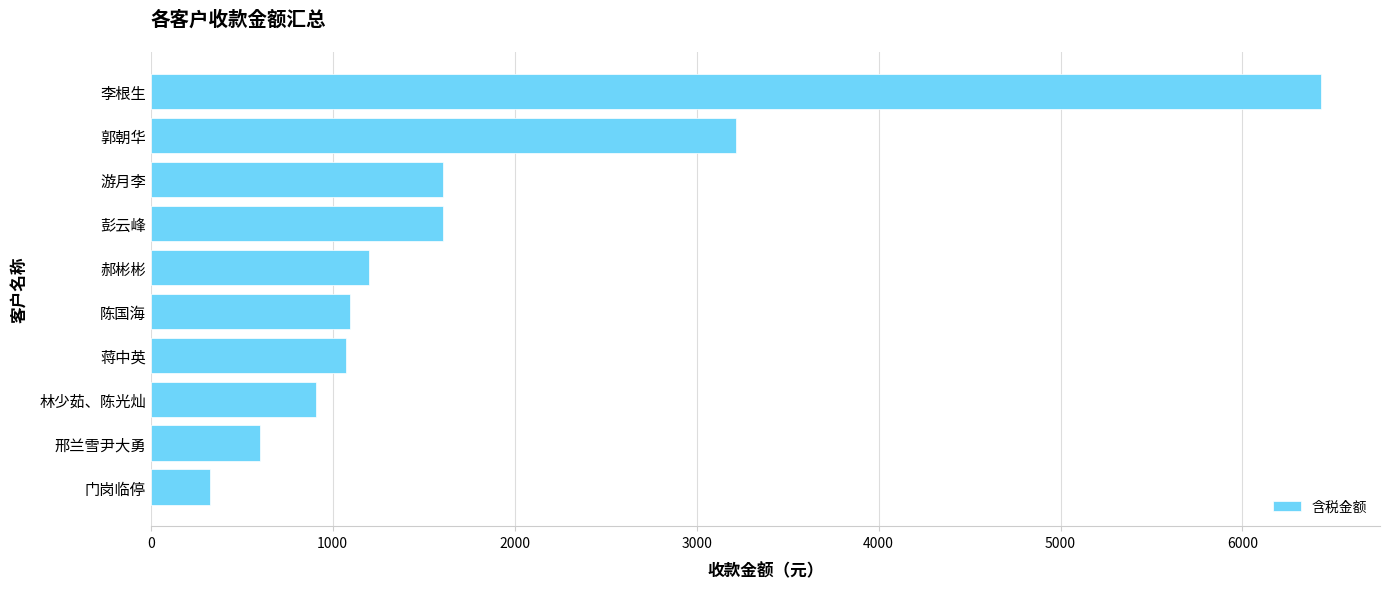

What is the sum of all values?

18062.5